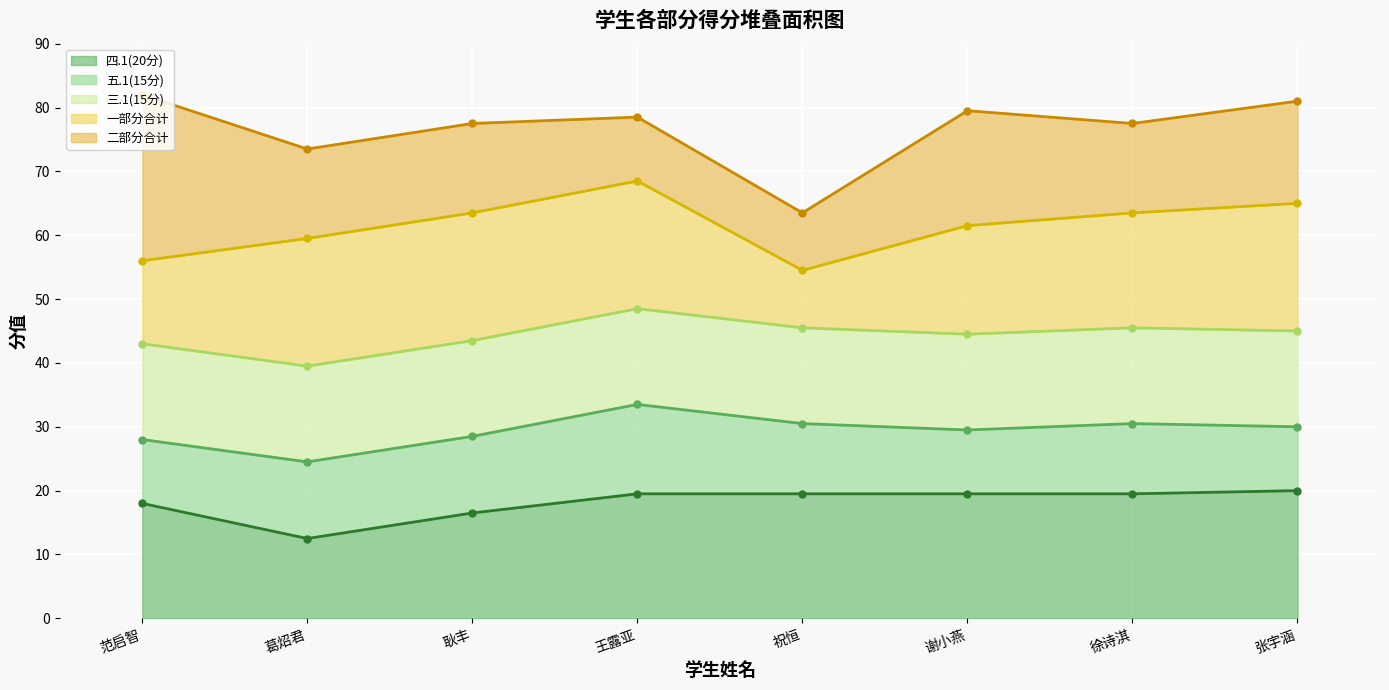

Is it true that 三.1(15分) (线) equals 45.5 at 徐诗淇?

True